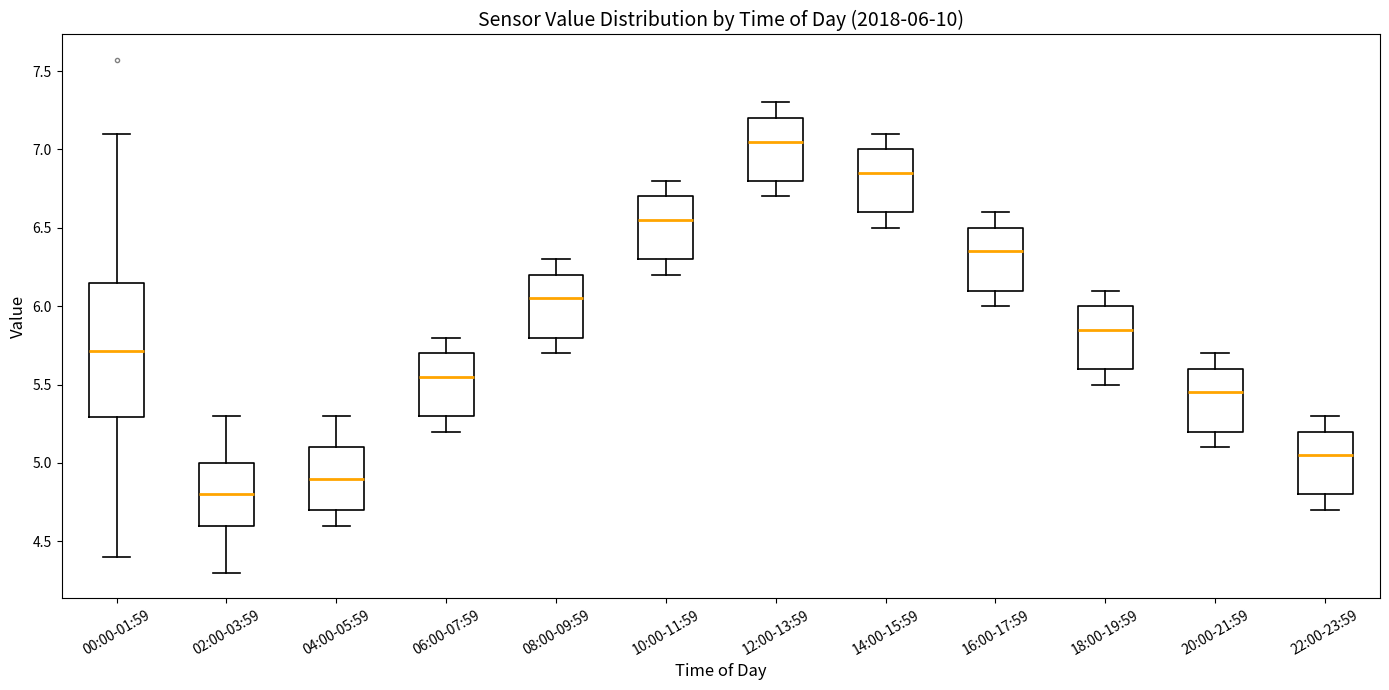

Which box is the tallest, from its lower edge to its upper edge?

00:00-01:59